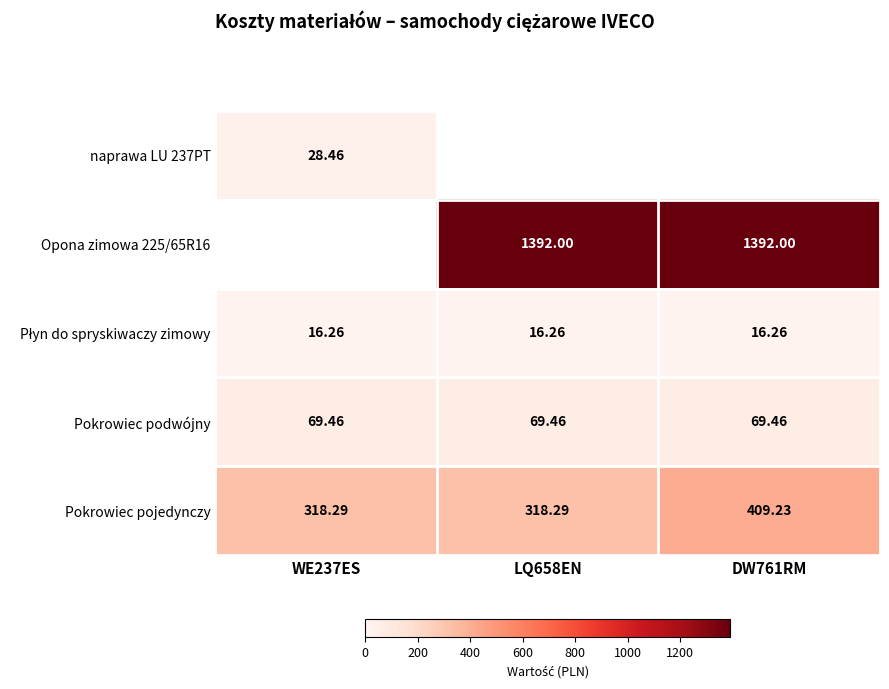

Which has a higher value, WE237ES or LQ658EN?

WE237ES